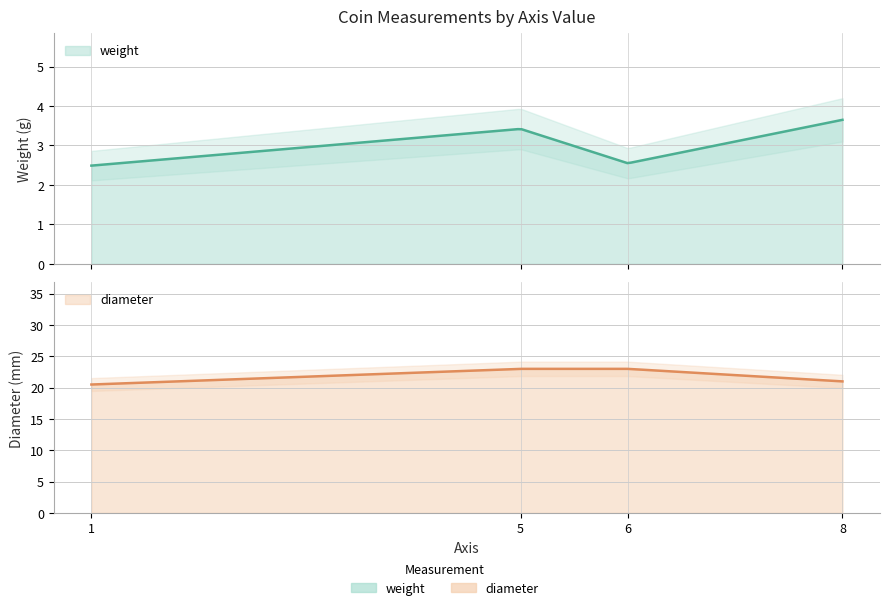

How many lines are shown in the chart?

2